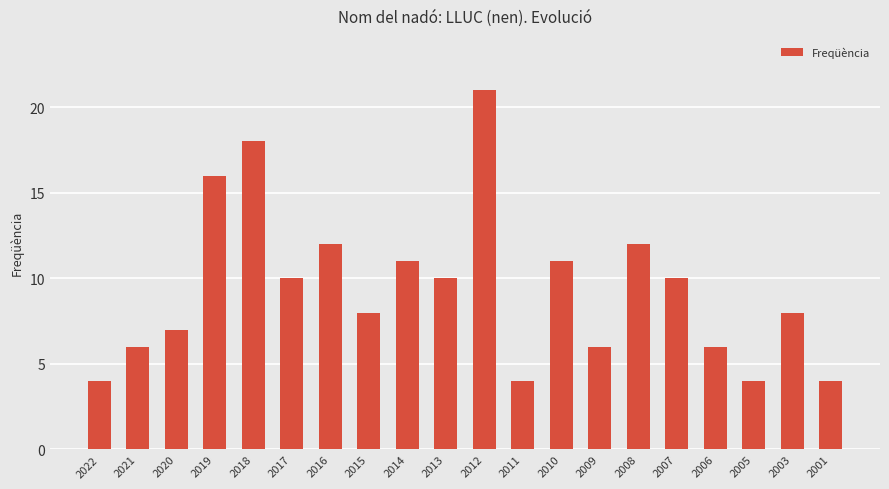

What is the difference between the maximum and minimum values?

17